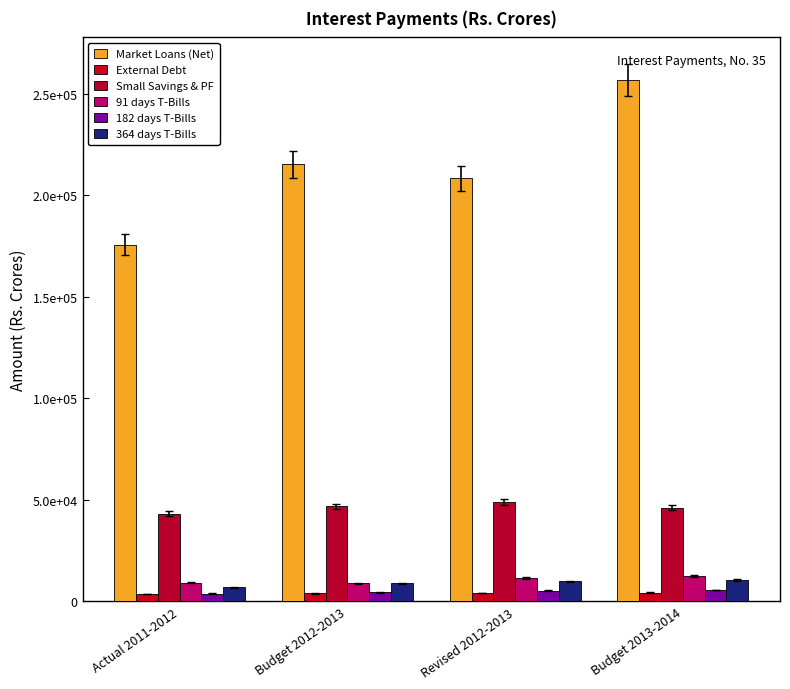

Is it true that 91 days T-Bills equals 3111.6 at Actual 2011-2012?

False